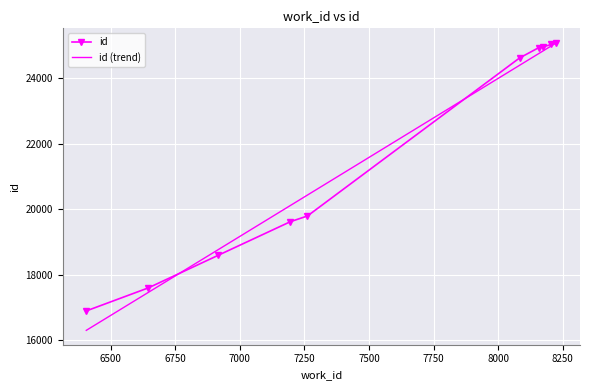

What is the smallest value displayed?

16302.4